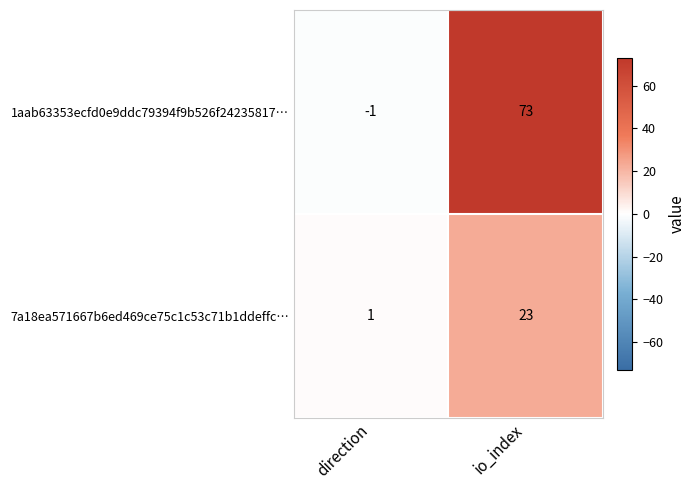

How many negative values does the 1aab63353ecfd0e9ddc79394f9b526f24235817… series have?

1